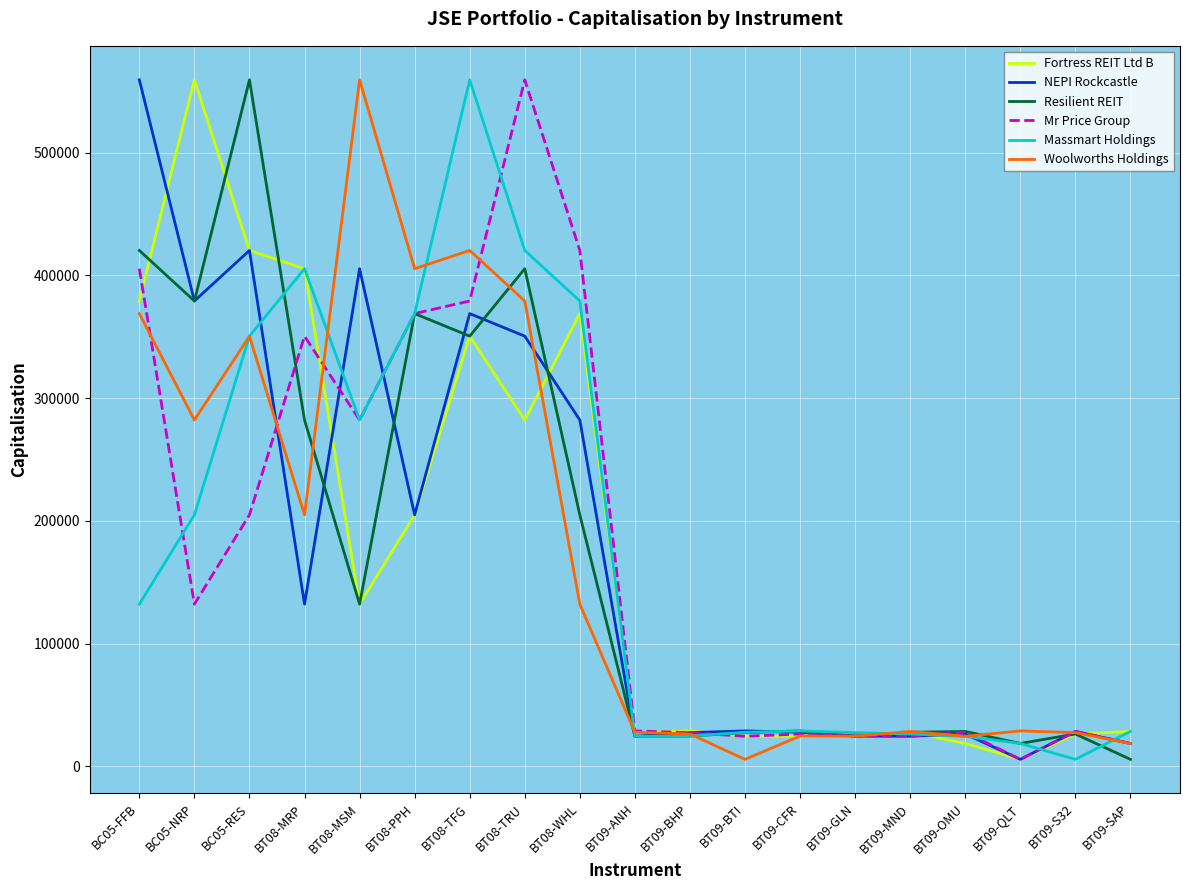

What is the spread (max minus min) of values at BT09-OMU?

9816.0